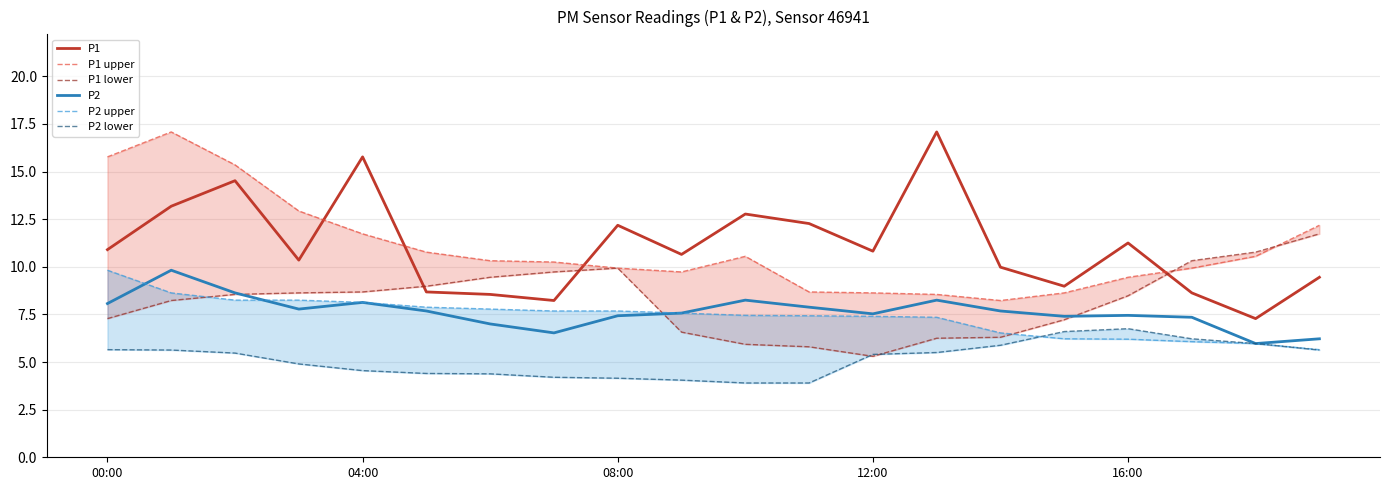

Rank the series by their maximum value, from lowest to highest.

P2 lower, P2, P2 upper, P1 lower, P1, P1 upper